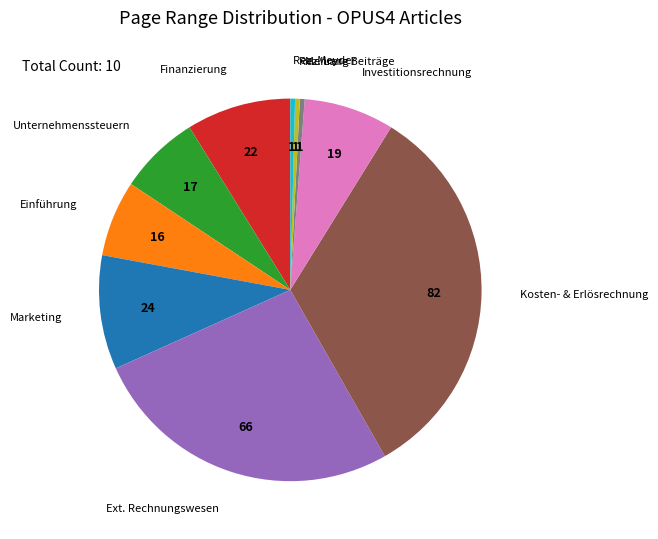

Is there any slice that represents more than half of the pie?

No